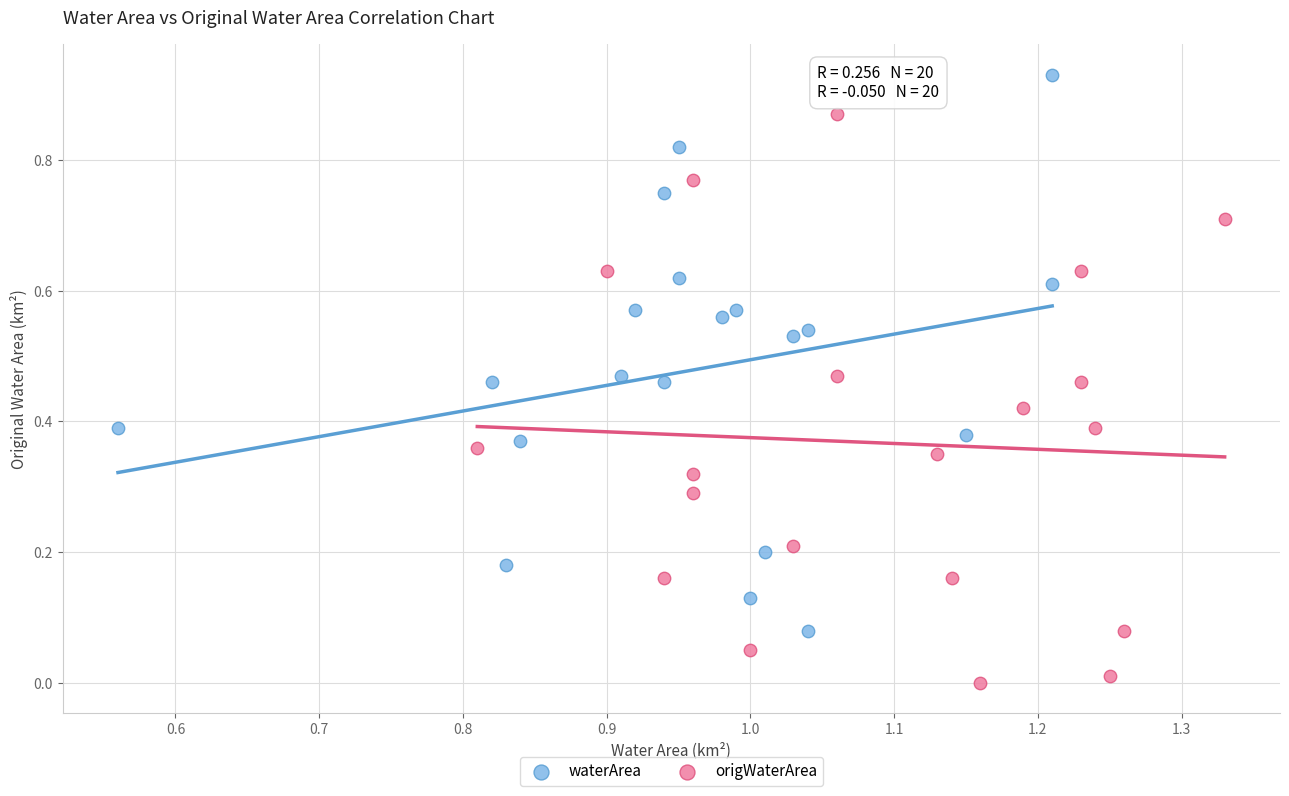

Which series contains the highest Y value?

waterArea